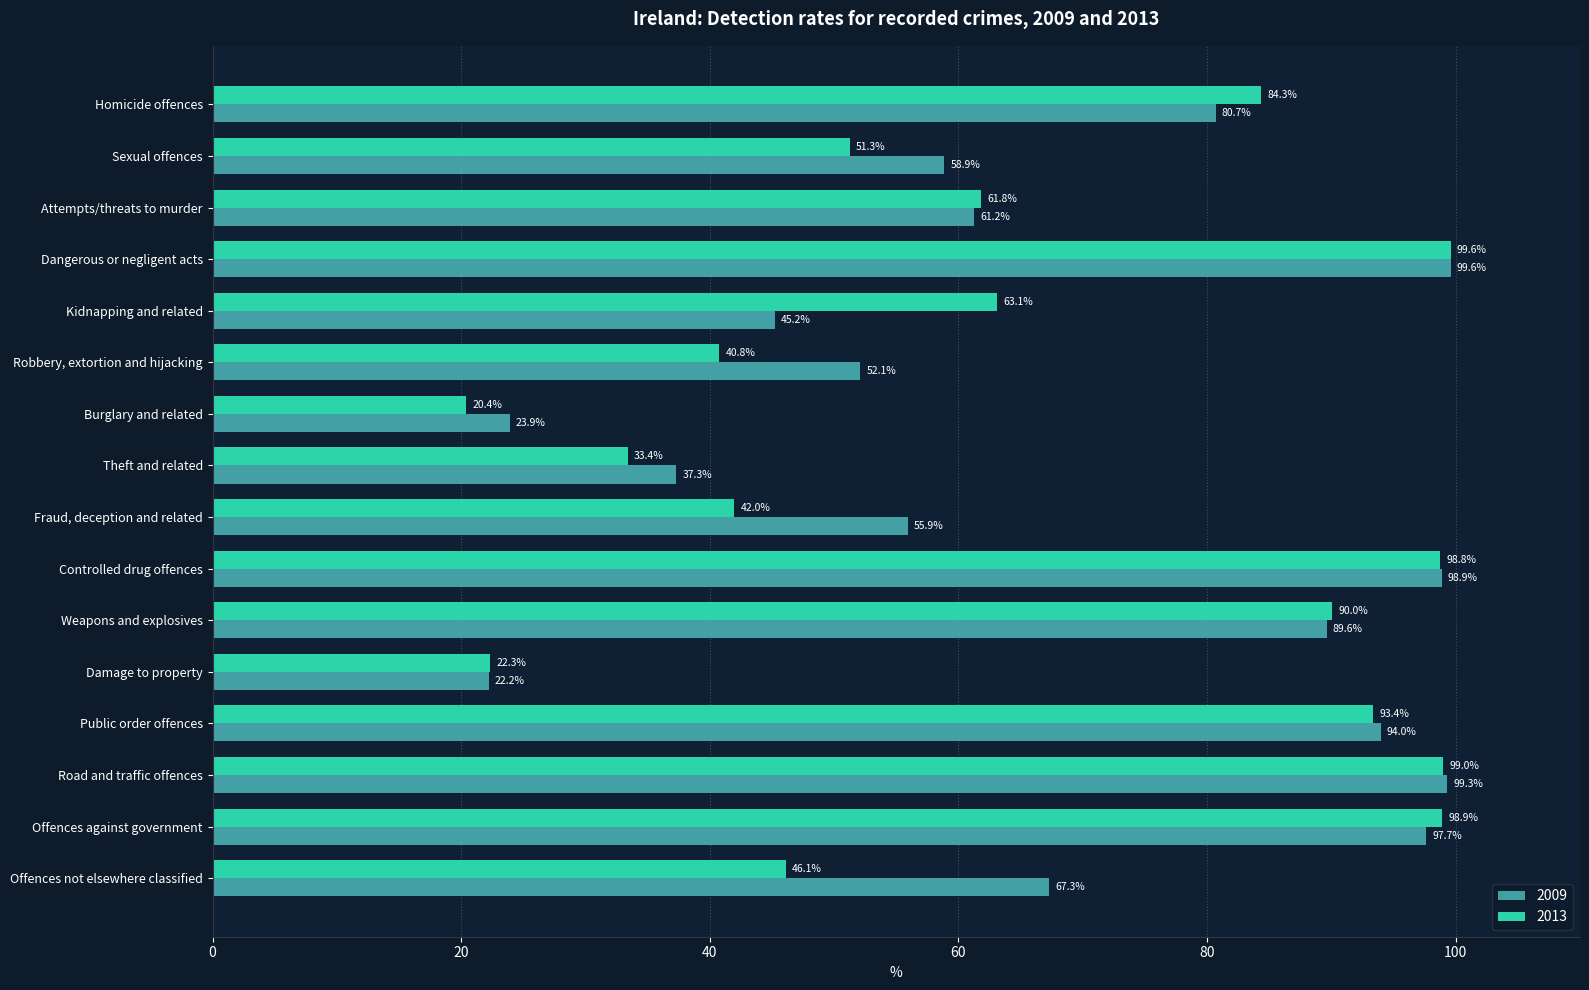

Is the value of 2009 at Dangerous or negligent acts greater than the value of 2013 at Burglary and related?

Yes